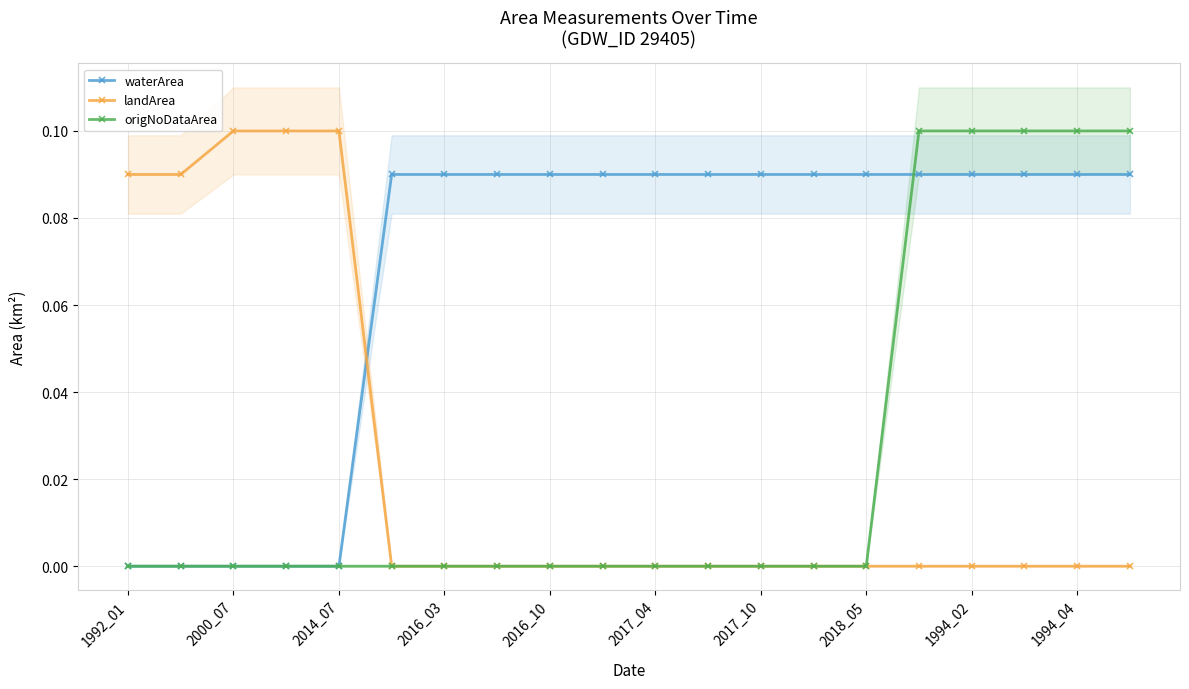

Reading left to right, transcribe all the data shown in this chart.

waterArea: 0.0	0.0	0.0	0.0	0.0	0.1	0.1	0.1	0.1	0.1	0.1	0.1	0.1	0.1	0.1	0.1	0.1	0.1	0.1	0.1
landArea: 0.1	0.1	0.1	0.1	0.1	0.0	0.0	0.0	0.0	0.0	0.0	0.0	0.0	0.0	0.0	0.0	0.0	0.0	0.0	0.0
origNoDataArea: 0.0	0.0	0.0	0.0	0.0	0.0	0.0	0.0	0.0	0.0	0.0	0.0	0.0	0.0	0.0	0.1	0.1	0.1	0.1	0.1